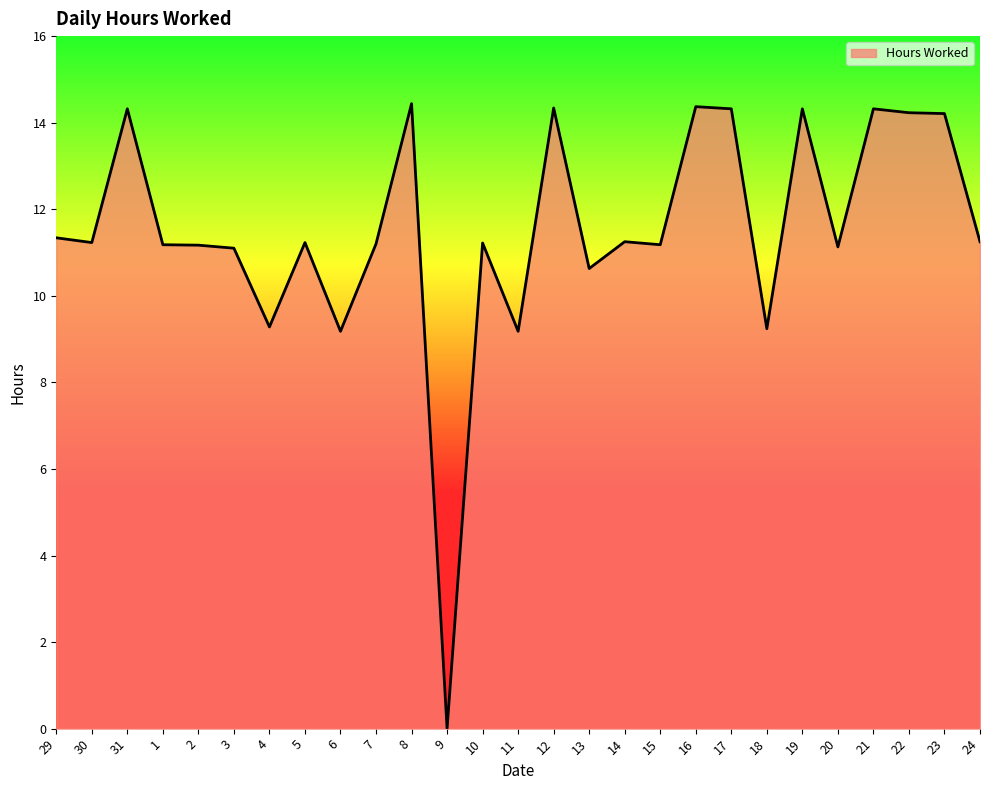

Which has a higher value, 7 or 4?

7